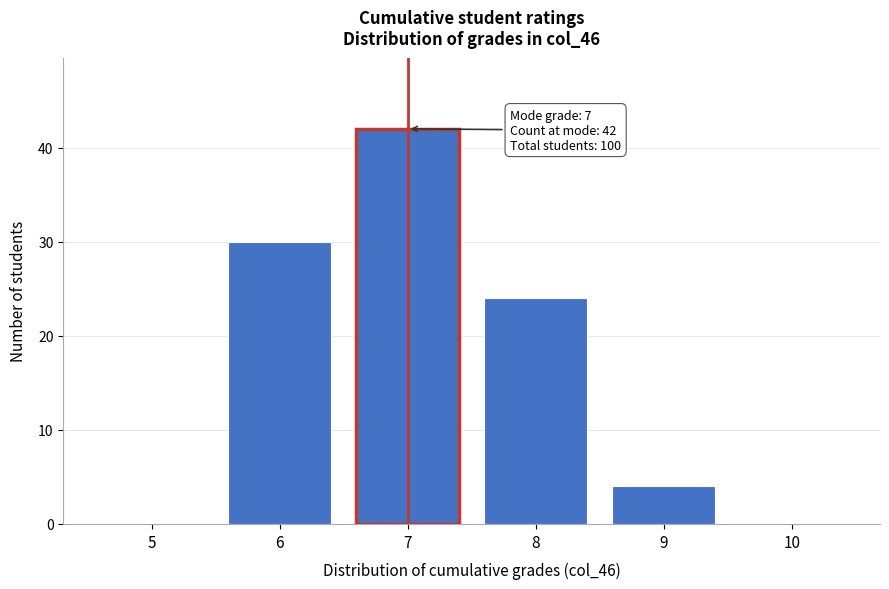

Reading right to left, list all the values displayed in this chart.

10=0	9=4	8=24	7=42	6=30	5=0